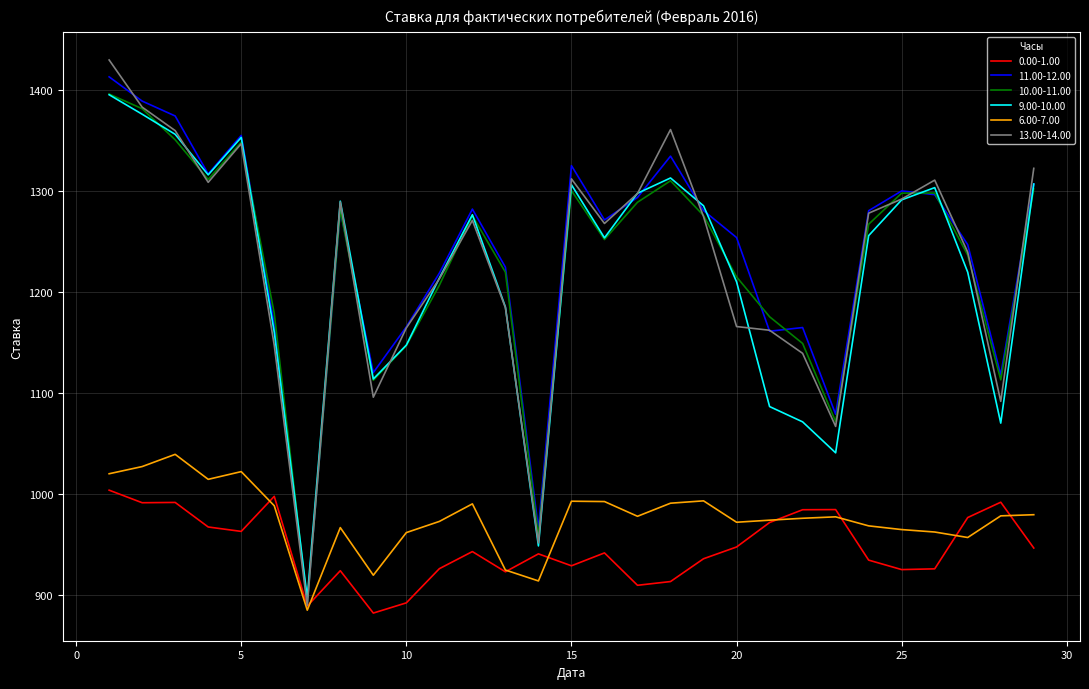

Which series has the largest range (max minus min)?

13.00-14.00